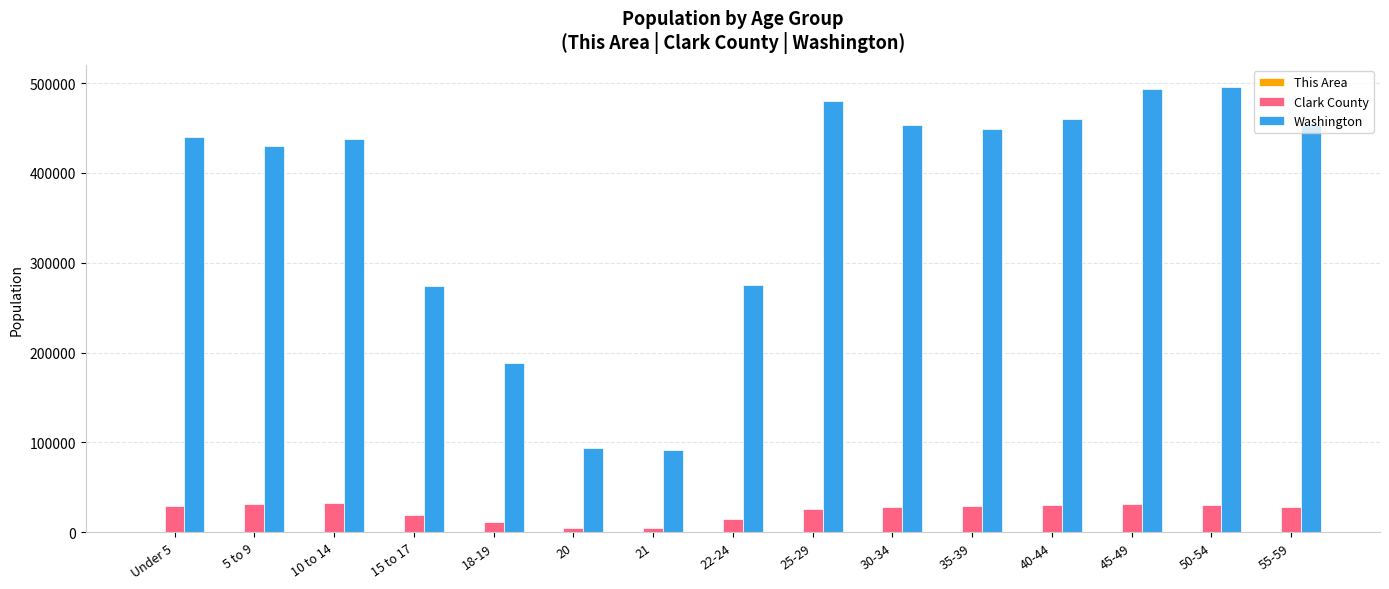

What is the sum of all Clark County values?

352396